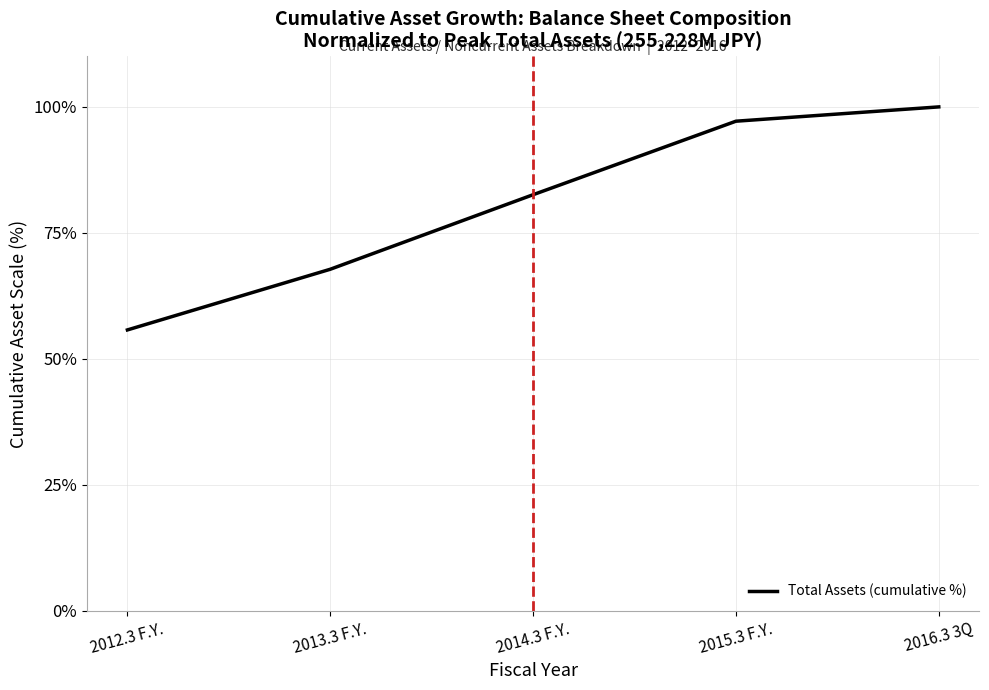

Reading left to right, what are all the values shown in this chart?

2012.3 F.Y.=55.7	2013.3 F.Y.=67.8	2014.3 F.Y.=82.6	2015.3 F.Y.=97.2	2016.3 3Q=100.0